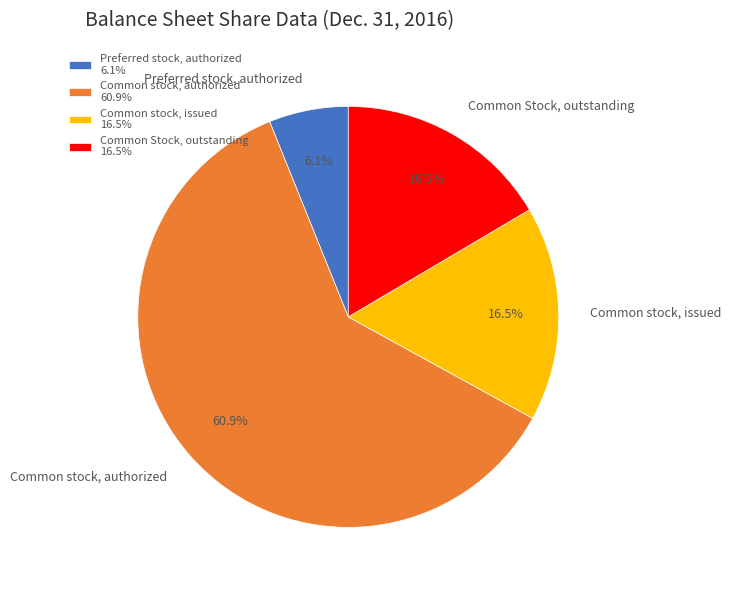

Which category has the biggest portion of the pie?

Common stock, authorized